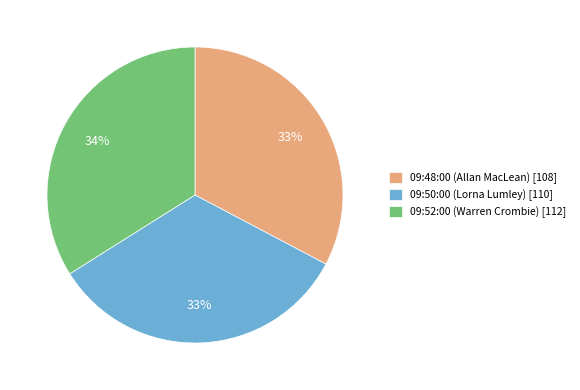

True or false: 09:50:00 accounts for 33% of the total.

True